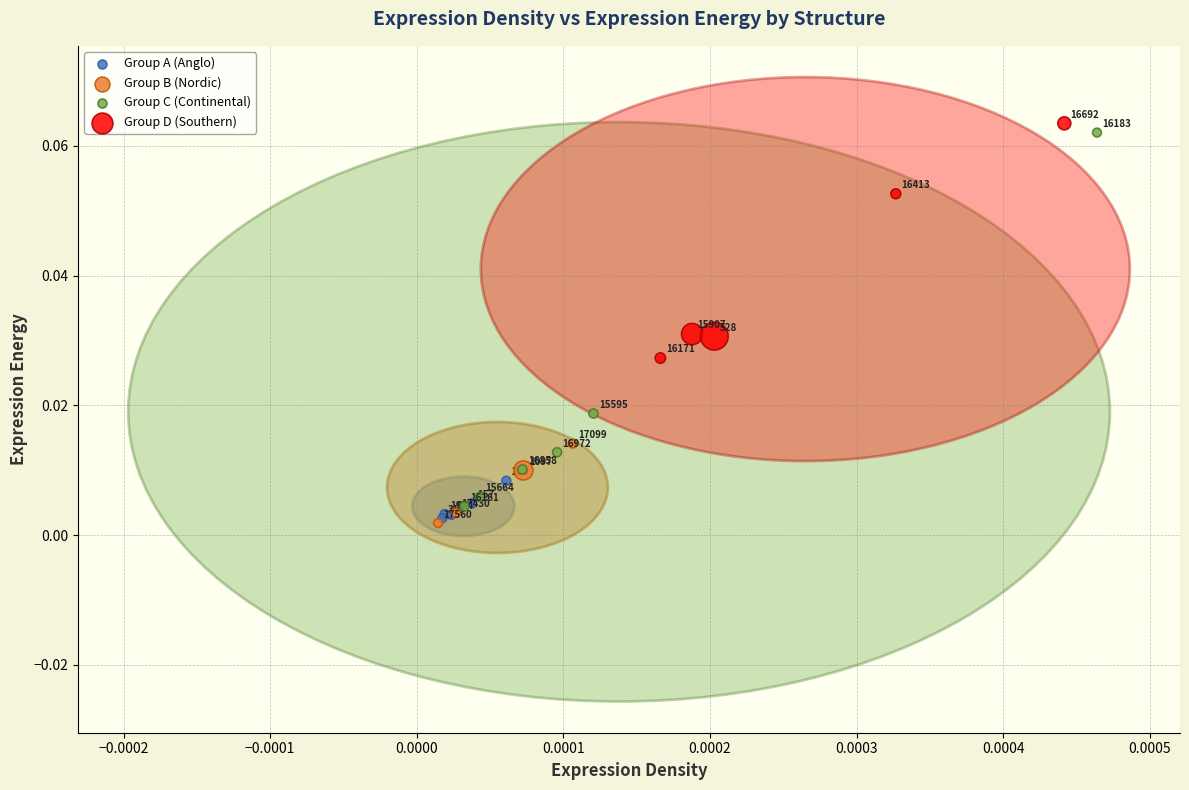

Which series has the largest Y range (max minus min)?

Group C (Continental)